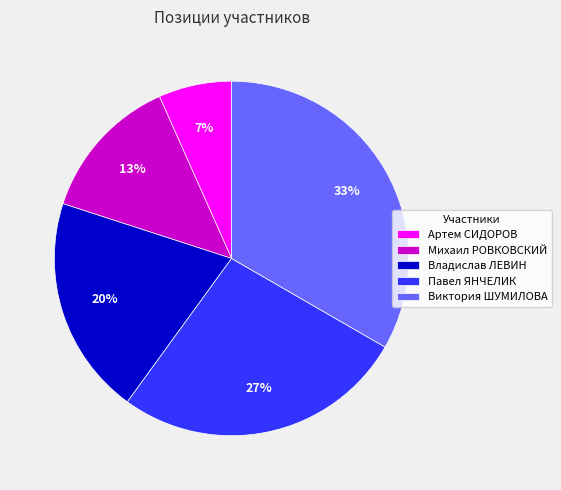

To the nearest percent, what percentage of the pie is Виктория ШУМИЛОВА?

33%